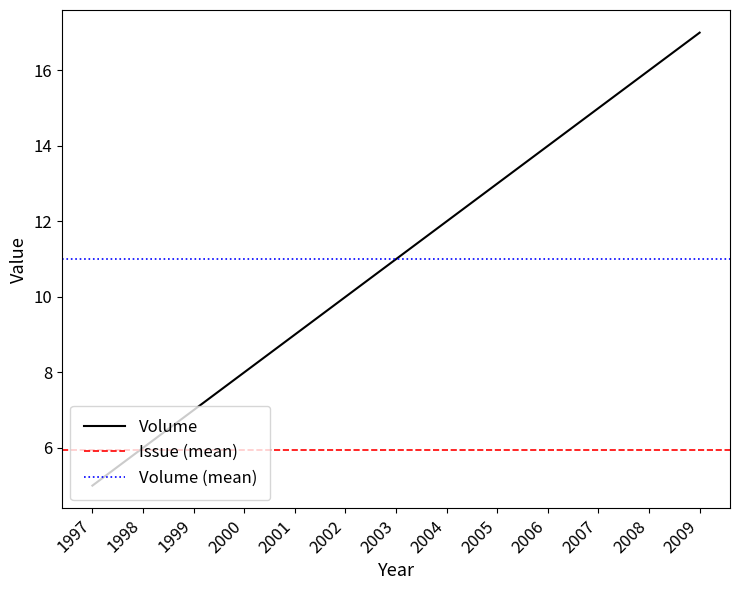

Which series changed the most between 10 and 37?

Issue